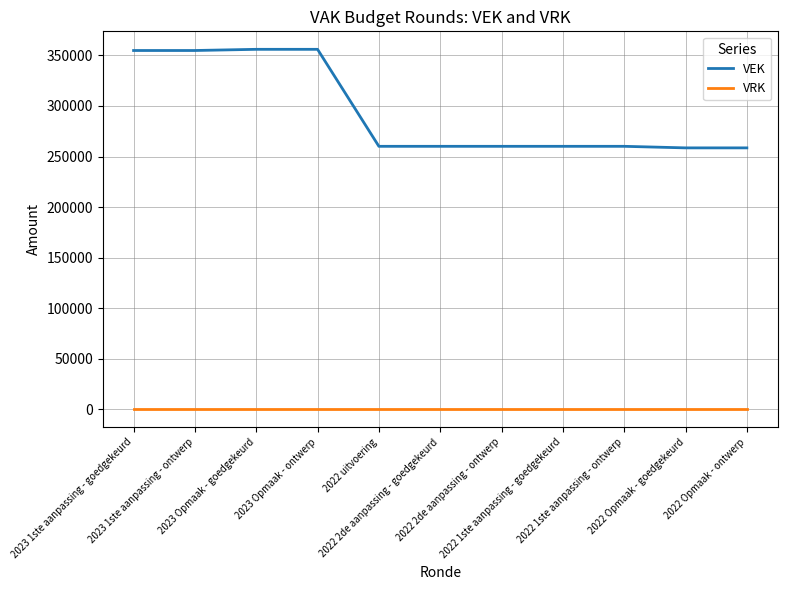

How many lines are shown in the chart?

2